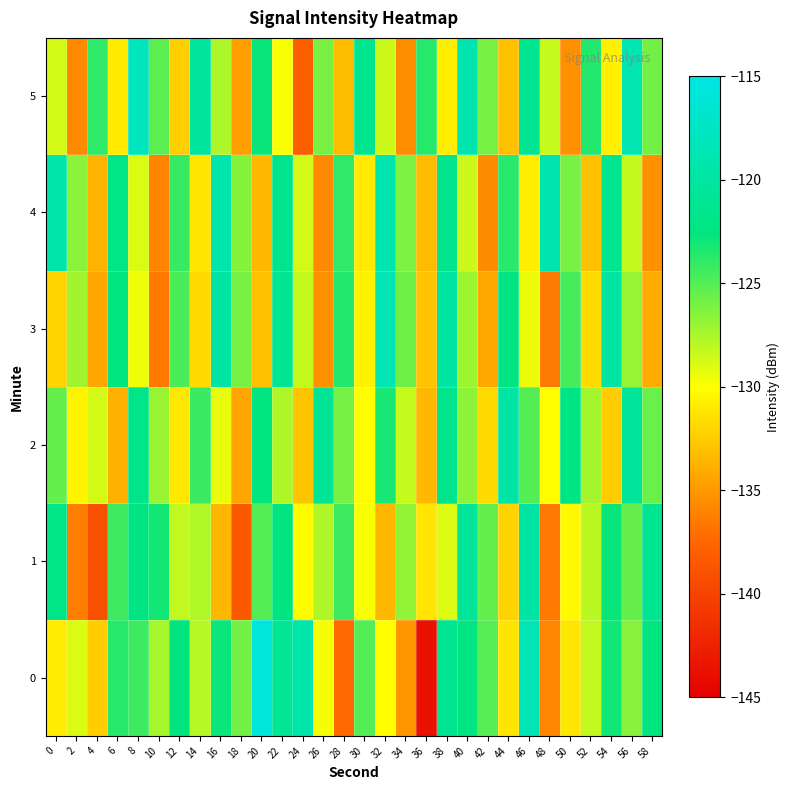

Which category has the highest value across all series?

20